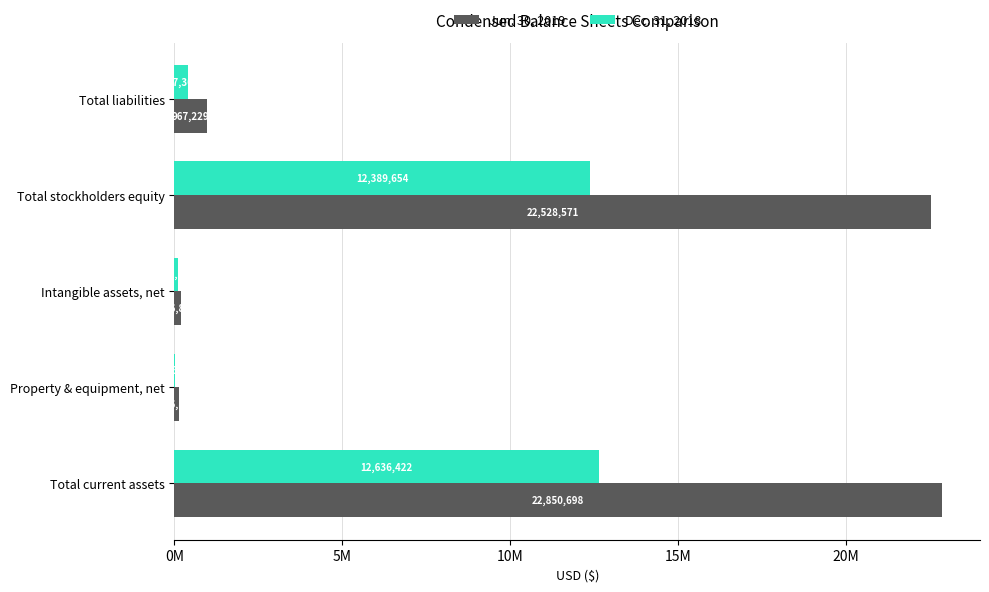

What are all the series names shown in the legend?

Jun. 30, 2019, Dec. 31, 2018